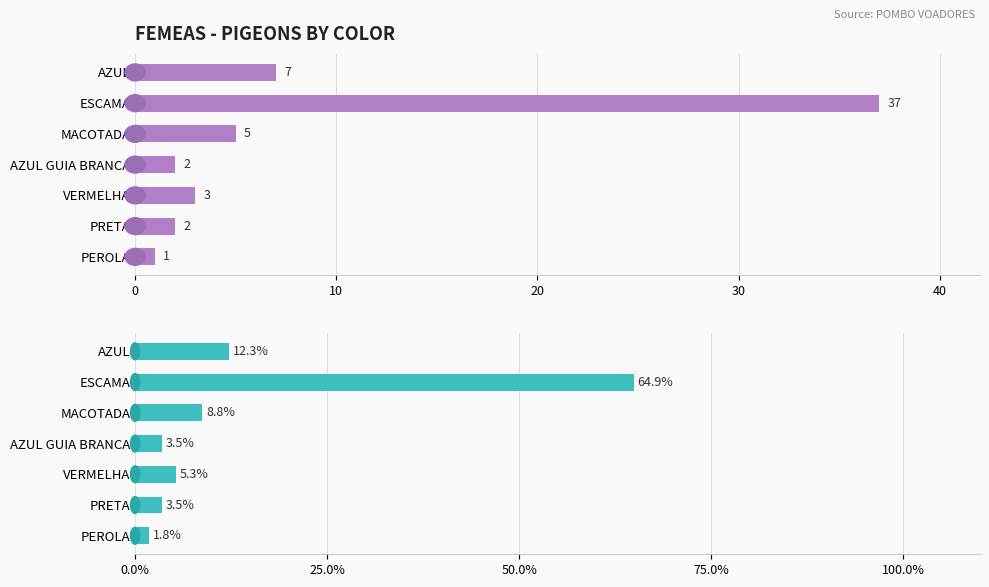

Reading right to left, transcribe all the data shown in this chart.

Count: 1.0	2.0	3.0	2.0	5.0	37.0	7.0
Percentage: 1.8	3.5	5.3	3.5	8.8	64.9	12.3